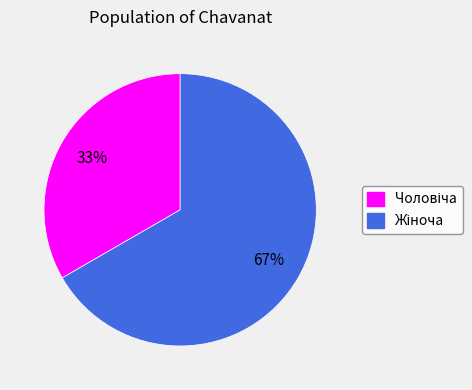

To the nearest percent, what is the average slice percentage?

50%